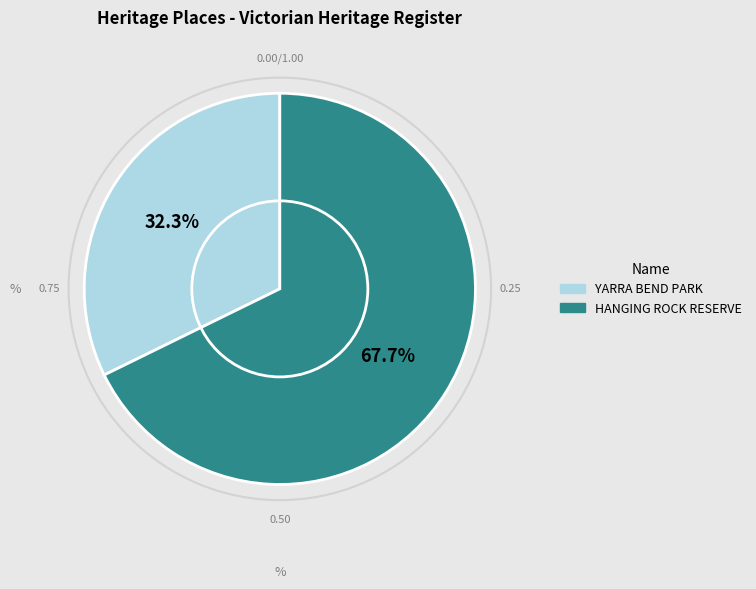

To the nearest percent, what is the difference between the YARRA BEND PARK and HANGING ROCK RESERVE slice percentages?

35%